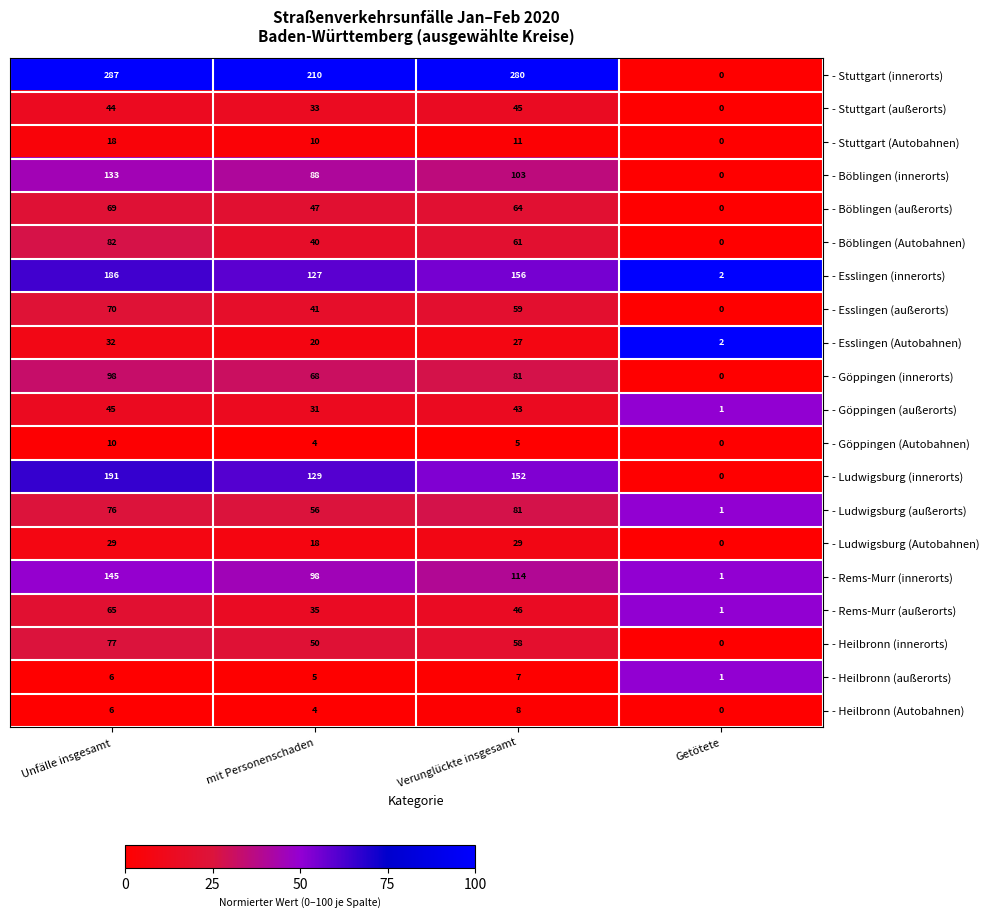

Which category has the highest value across all series?

Unfälle insgesamt